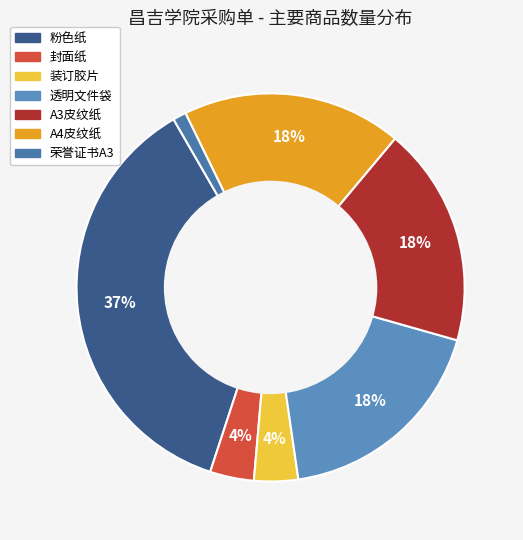

Does 装订胶片 represent more than half of the total?

No